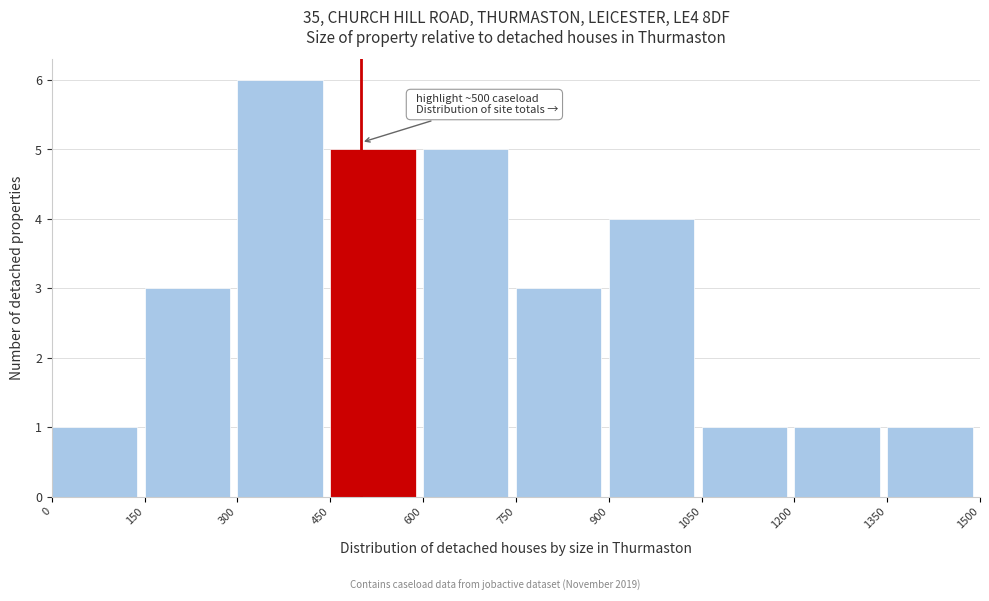

Which range on the x-axis has the tallest bar?

300 to 450